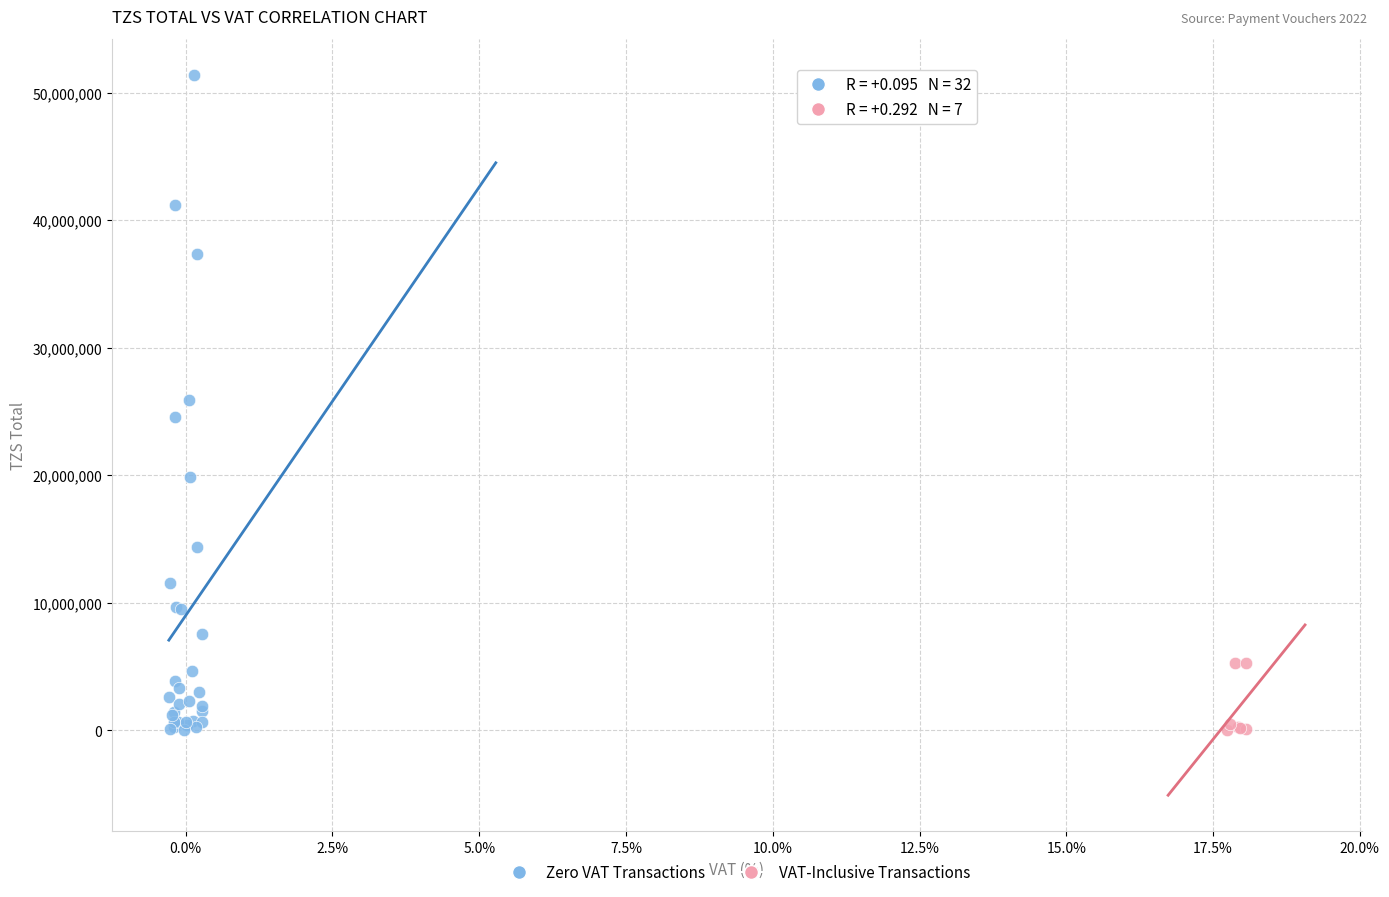

Which series has the widest spread of Y values?

Zero VAT Transactions